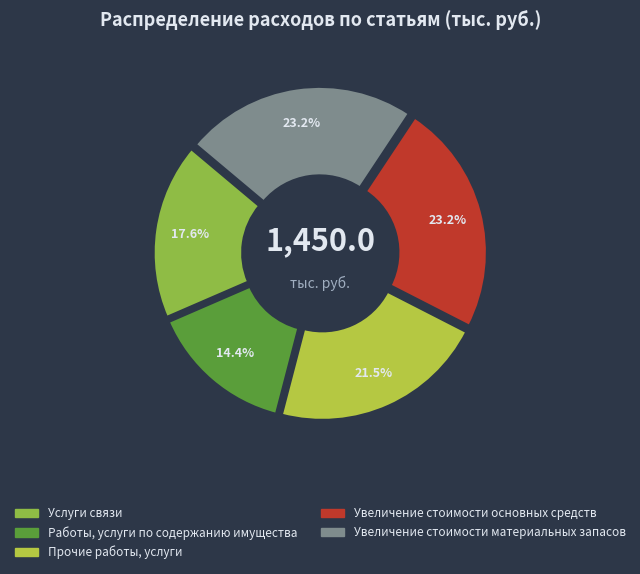

To the nearest percent, what is the average slice percentage?

20%